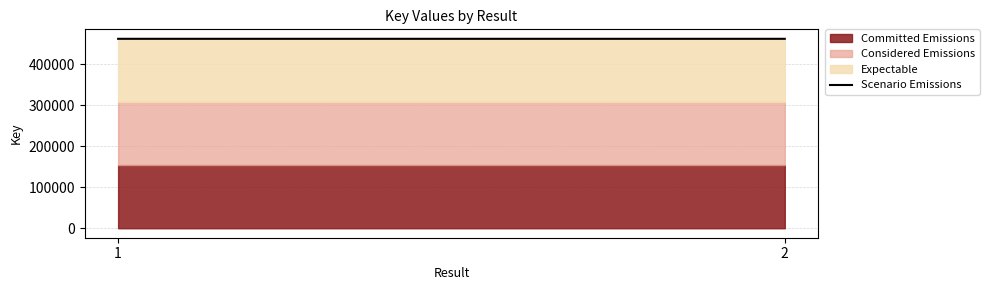

Rank the categories by value from lowest to highest.

2, 1